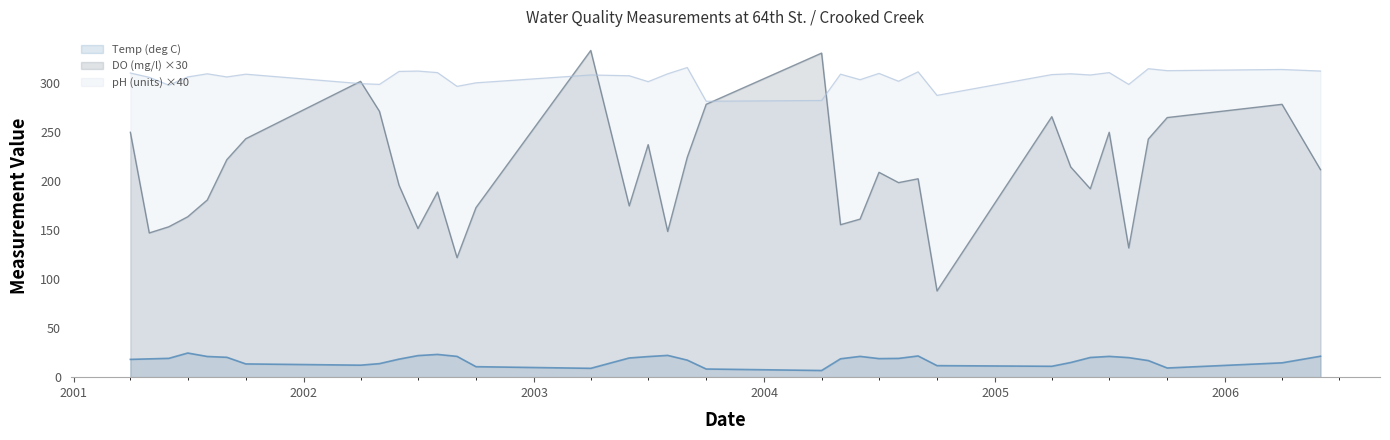

True or false: Temp and pH intersect in this chart.

False